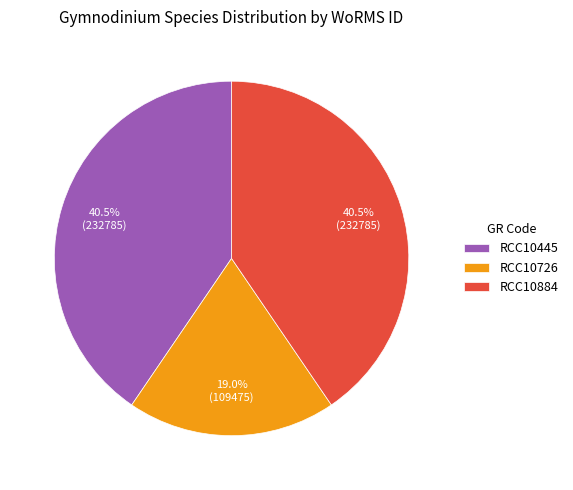

How many segments does this pie chart have?

3